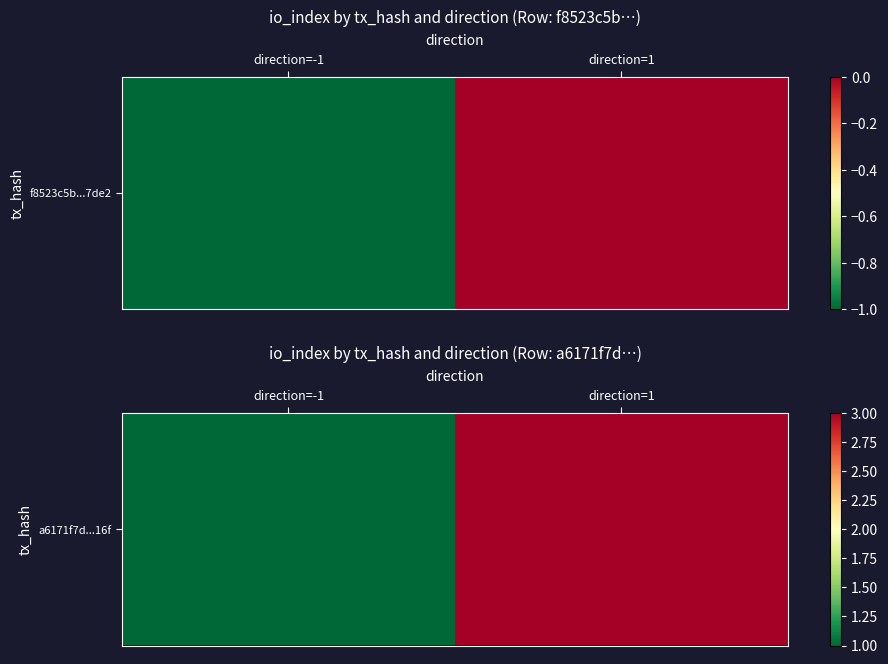

What is the ratio of the value at direction=1 to the value at direction=-1?

3.0